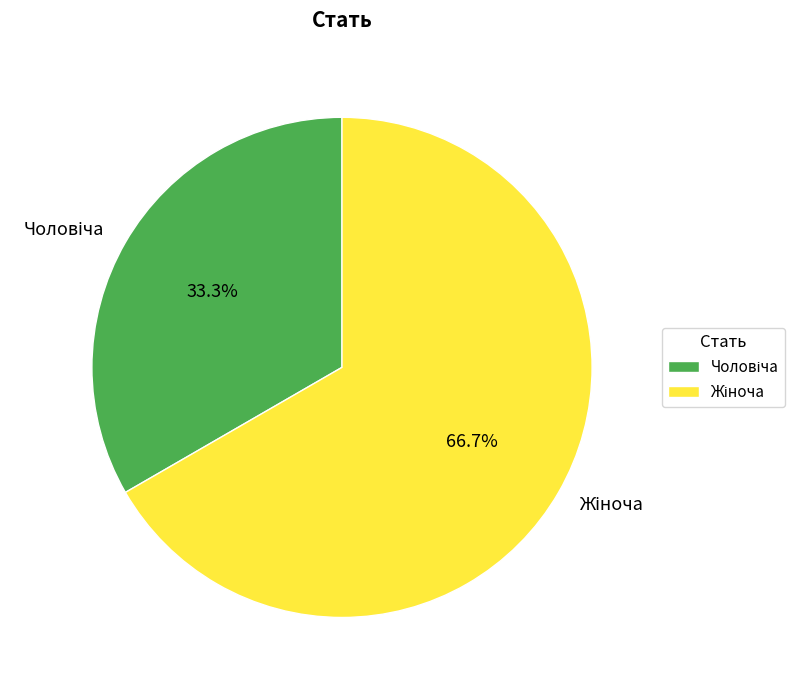

Is there a majority slice in this chart?

Yes